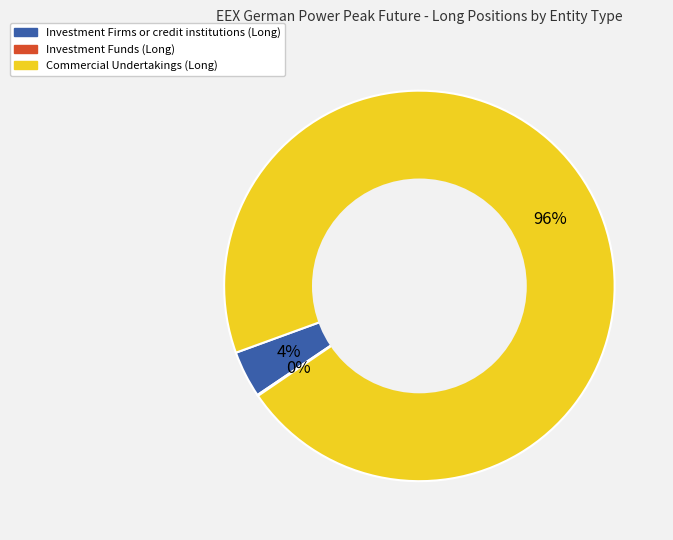

To the nearest percent, what portion does Investment Firms or credit institutions (Long) represent?

4%